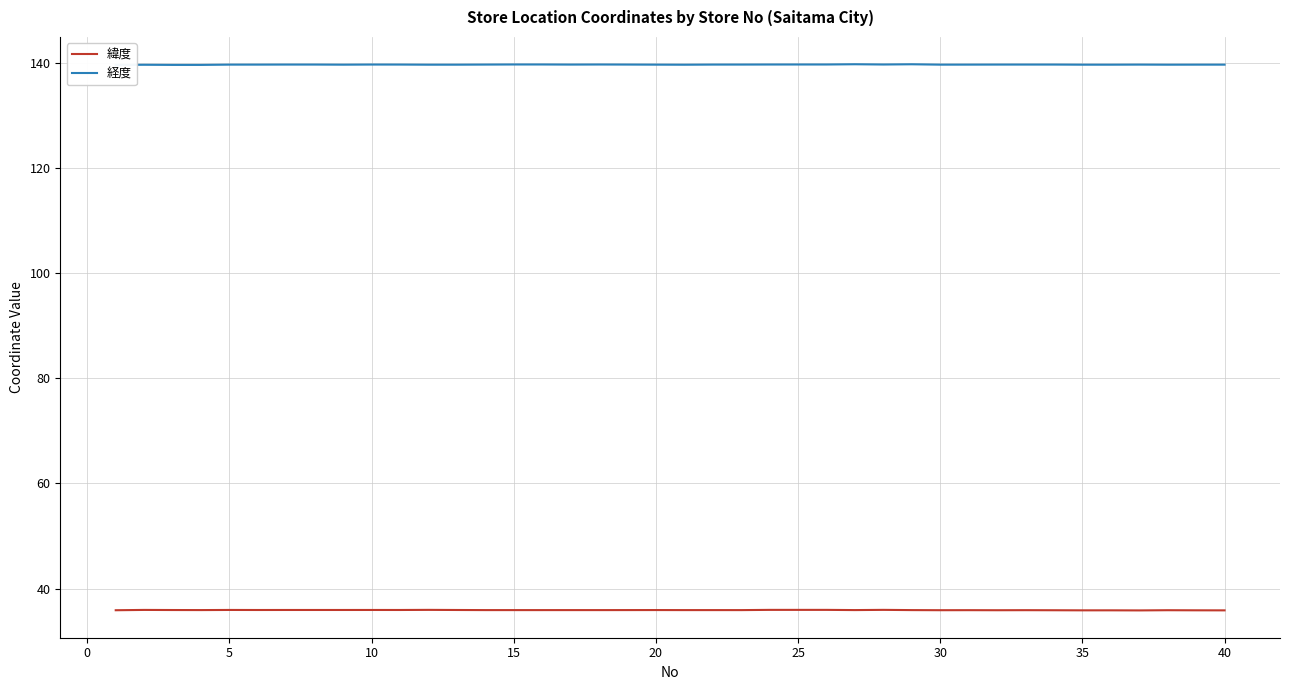

What is the maximum value shown in the chart?

139.7